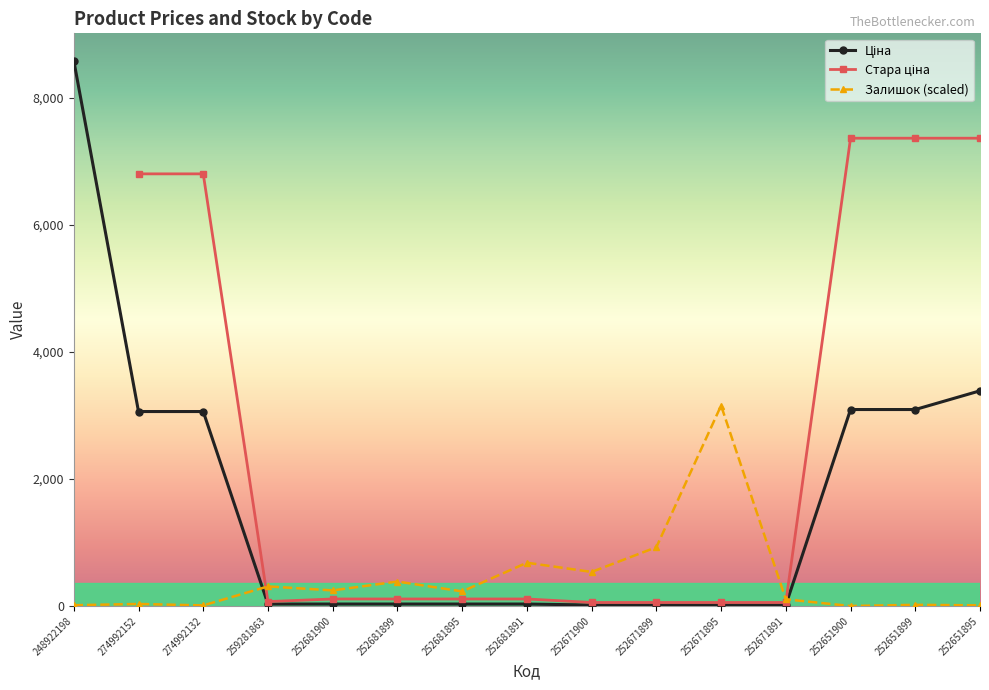

What is the label of the 11th point from the right?

252681900